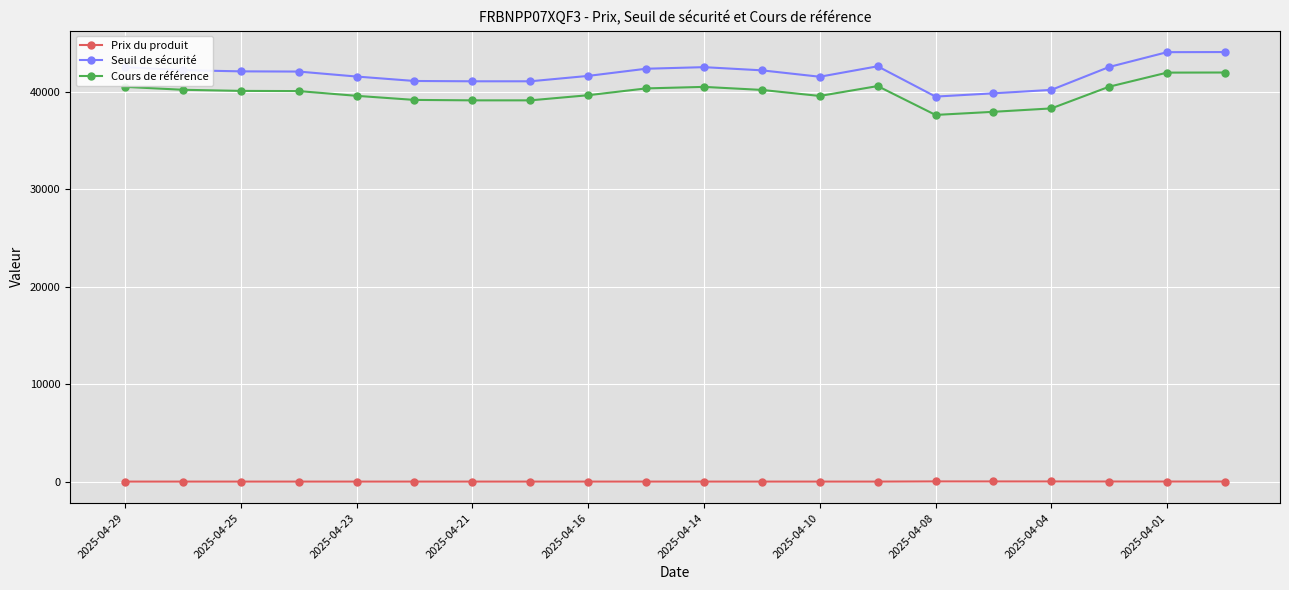

Rank the series by their maximum value, from highest to lowest.

Seuil de sécurité, Cours de référence, Prix du produit